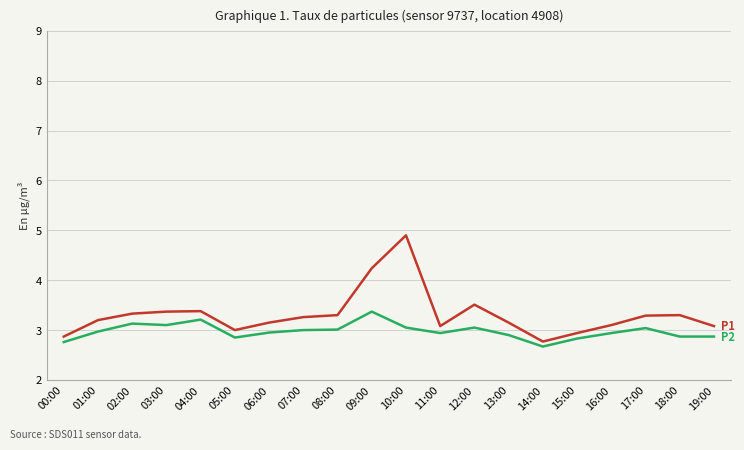

What position from the right is 14:00?

6